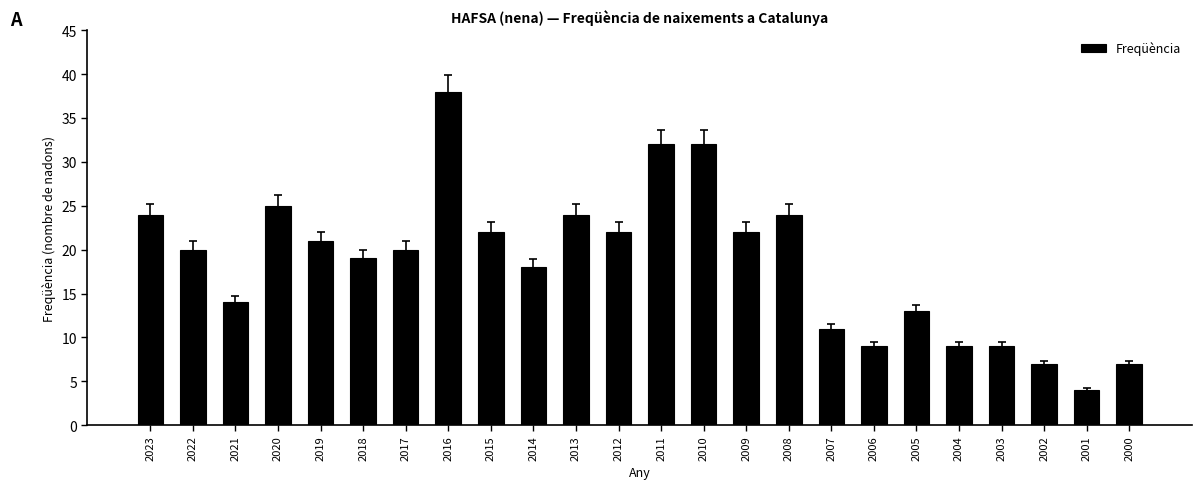

Approximately how many times larger is the value at 2010 compared to 2012?

1.5